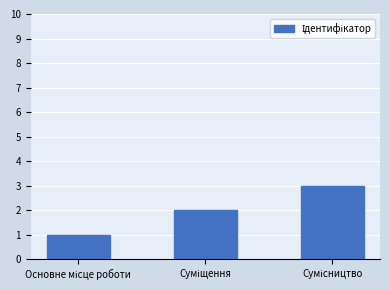

Reading left to right, extract all data points from this chart.

1	2	3